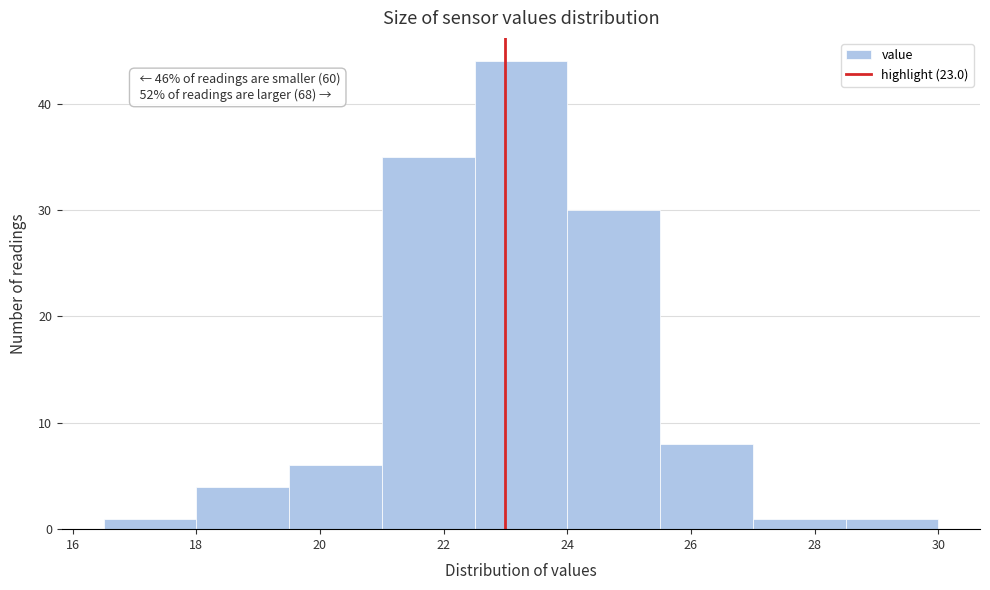

Over which range of the x-axis is the bar tallest?

22.5 to 24.0